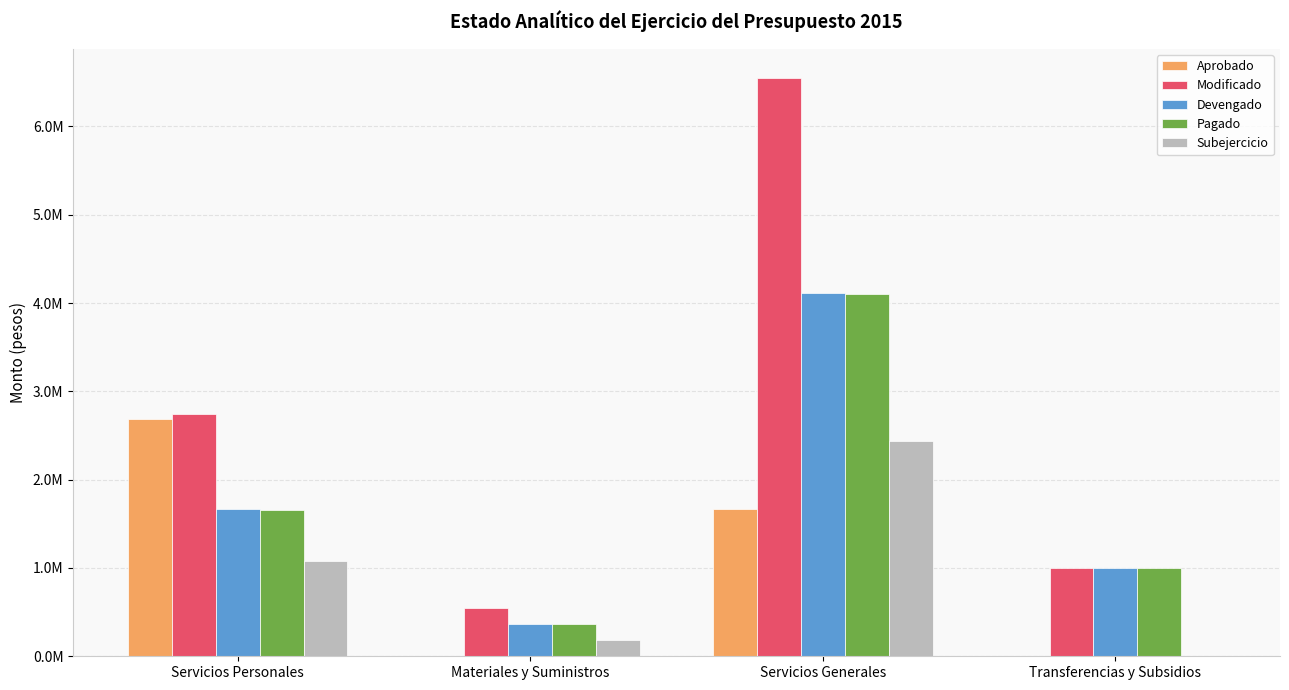

List the labels in order of Pagado value, largest first.

Servicios Generales, Servicios Personales, Transferencias y Subsidios, Materiales y Suministros